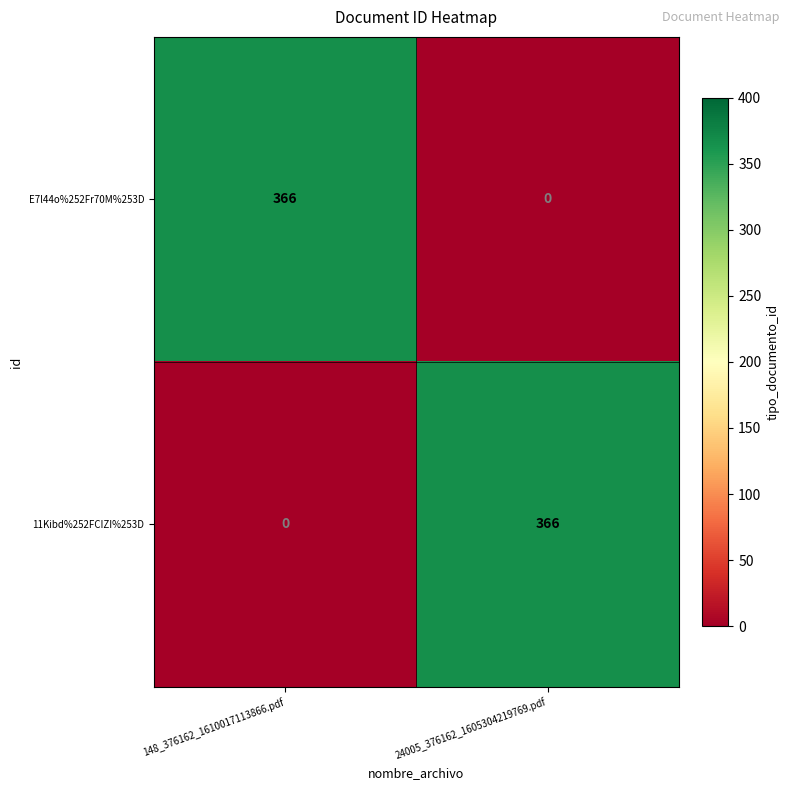

What is the average value of the 11Kibd%252FCIZI%253D series?

183